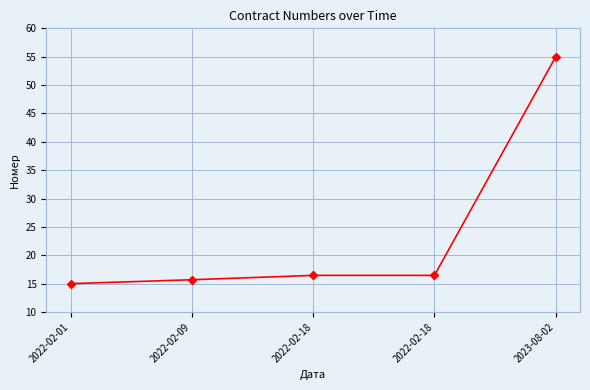

How many distinct data groups are displayed?

1